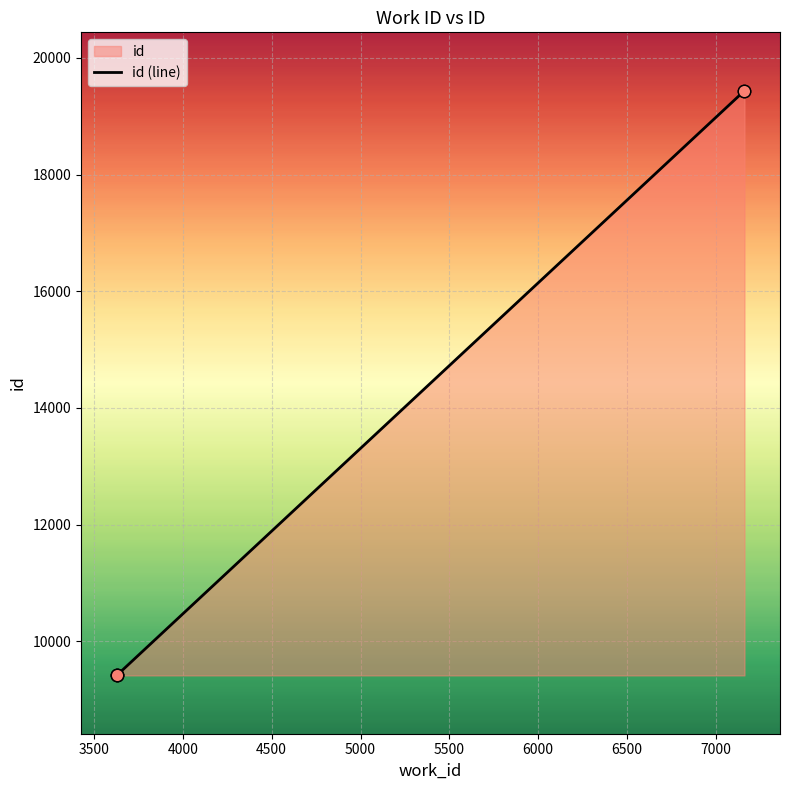

What is the change in value from 3629 to 7161?

+10020